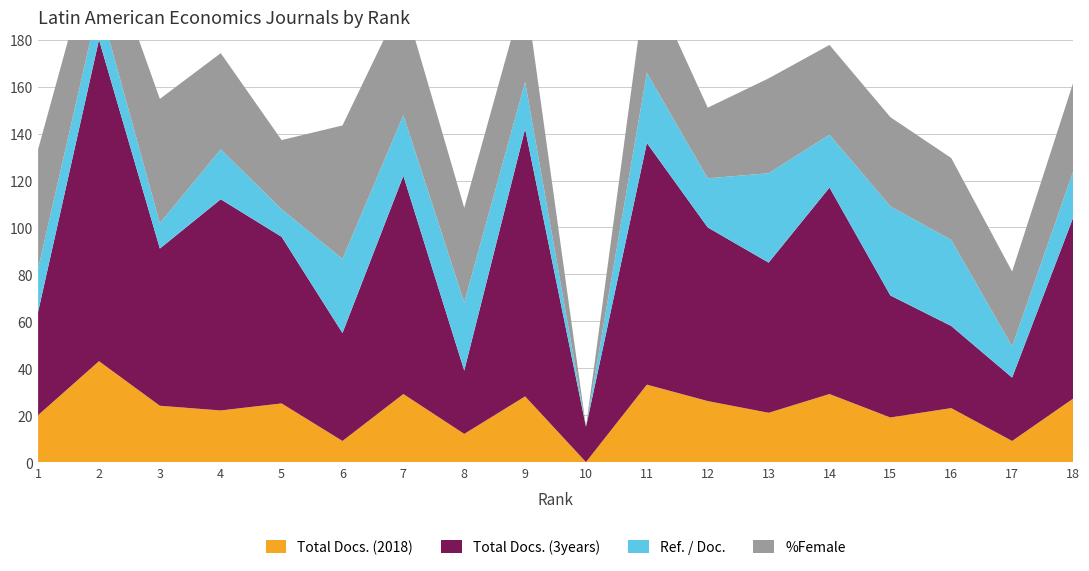

Reading left to right, what are all the values shown in this chart?

Total Docs. (2018): 20.0	43.0	24.0	22.0	25.0	9.0	29.0	12.0	28.0	0.0	33.0	26.0	21.0	29.0	19.0	23.0	9.0	27.0
Total Docs. (3years): 44.0	137.0	67.0	90.0	71.0	46.0	93.0	27.0	114.0	15.0	103.0	74.0	64.0	88.0	52.0	35.0	27.0	77.0
Ref. / Doc.: 18.4	15.9	10.8	21.3	11.8	31.6	25.9	29.0	20.0	0.0	29.9	20.9	38.1	22.5	38.0	36.7	13.3	19.7
%Female: 50.9	31.8	53.0	41.0	29.5	56.9	49.5	40.3	39.6	0.0	42.0	30.1	40.4	38.2	38.0	34.9	31.9	37.7